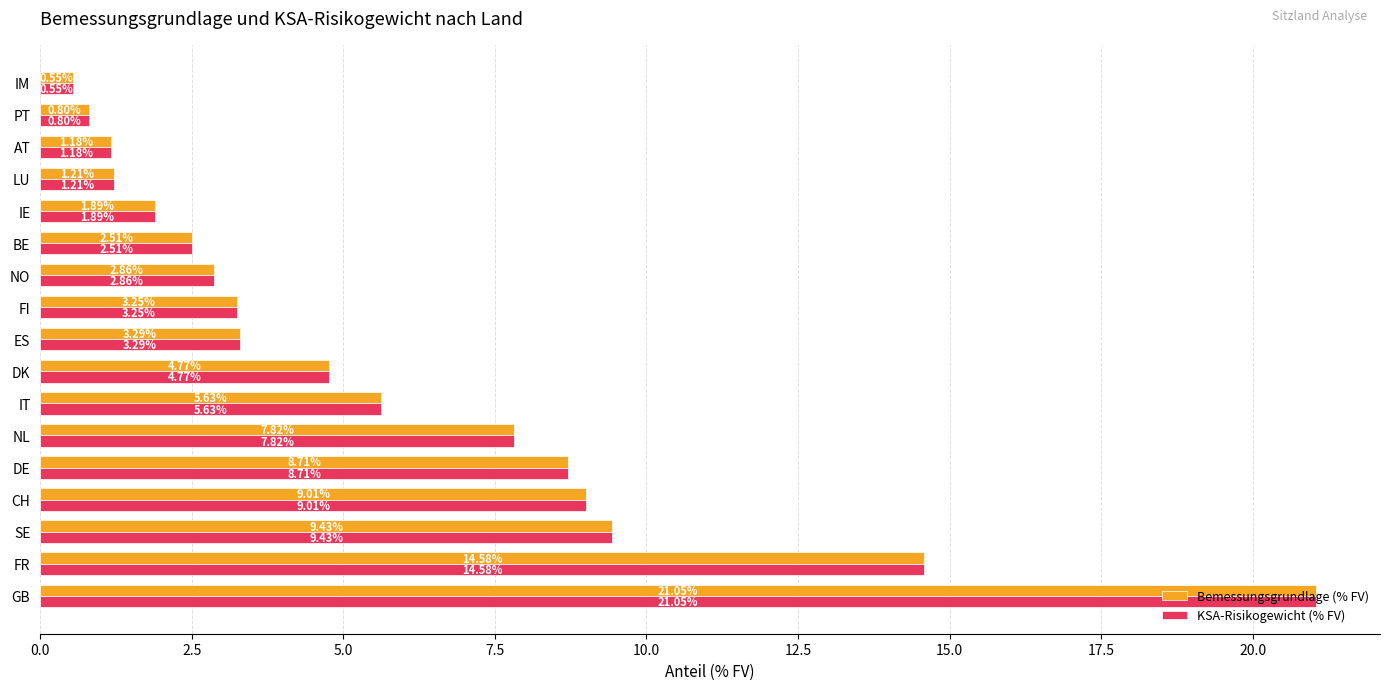

Where is KSA-Risikogewicht (% FV) nearest to the value 10?

SE